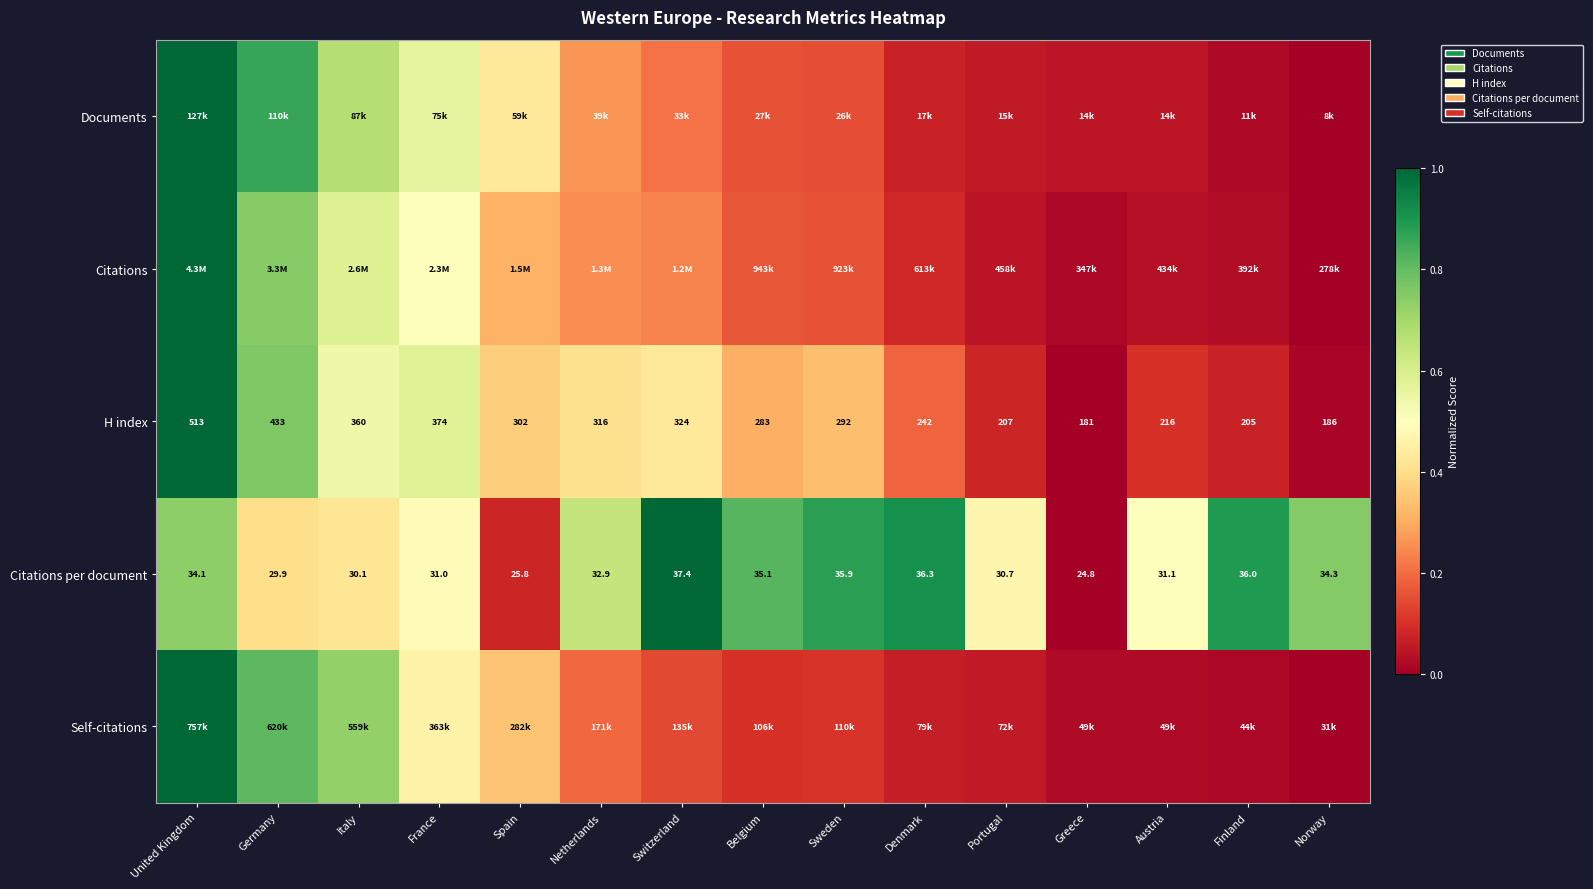

At which label is H index closest to 347?

Italy